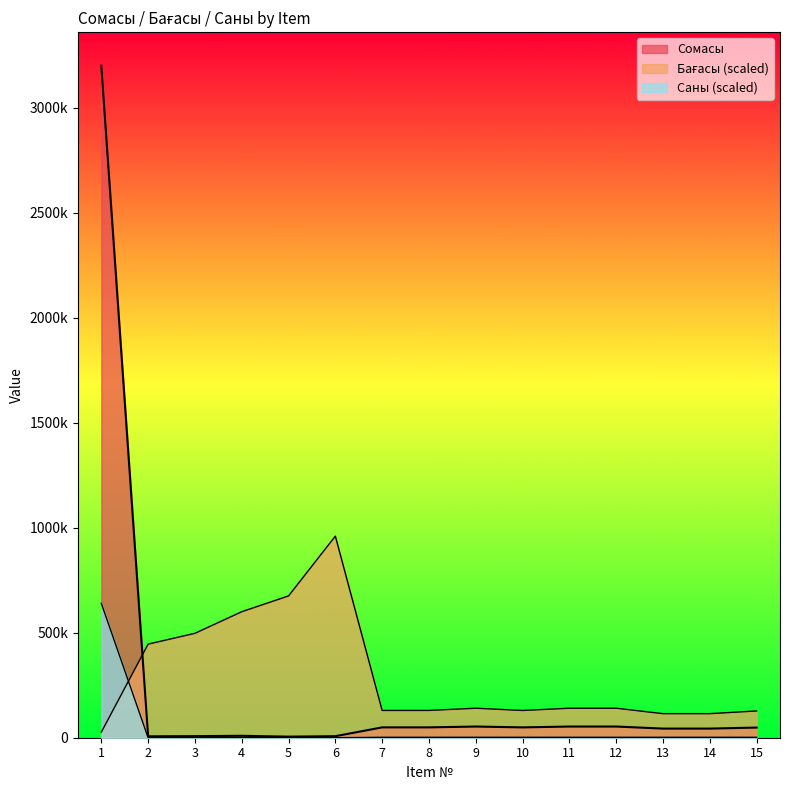

Reading left to right, what are all the values shown in this chart?

Сомасы: 1=3200000.0	2=6760.0	3=7540.0	4=9100.0	5=5120.0	6=7280.0	7=49250.0	8=49250.0	9=53250.0	10=49200.0	11=53250.0	12=53250.0	13=43450.0	14=43450.0	15=48350.0
Бағасы: 1=26373.6	2=445714.3	3=497142.9	4=600000.0	5=675164.8	6=960000.0	7=129890.1	8=129890.1	9=140439.6	10=129758.2	11=140439.6	12=140439.6	13=114593.4	14=114593.4	15=127516.5
Саны: 1=640000.0	2=80.0	3=80.0	4=80.0	5=40.0	6=40.0	7=2000.0	8=2000.0	9=2000.0	10=2000.0	11=2000.0	12=2000.0	13=2000.0	14=2000.0	15=2000.0